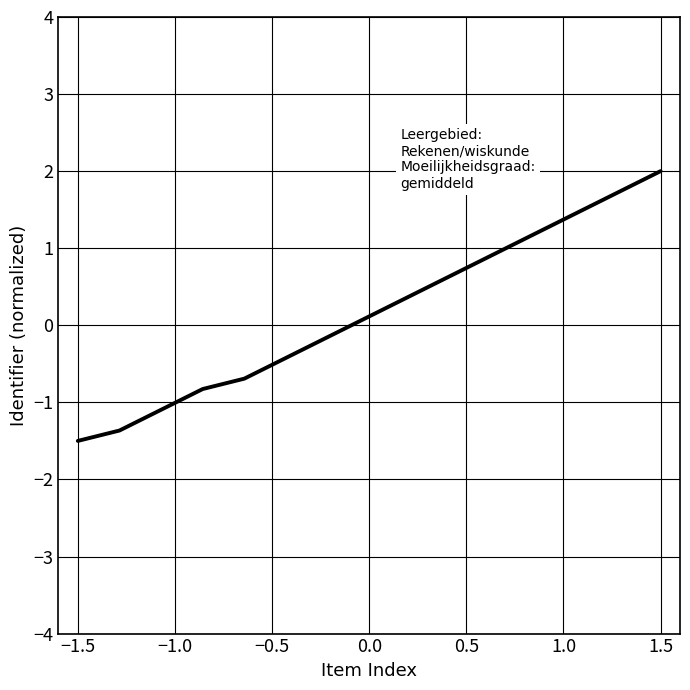

True or false: there are more than 1 points higher than both neighbors.

False